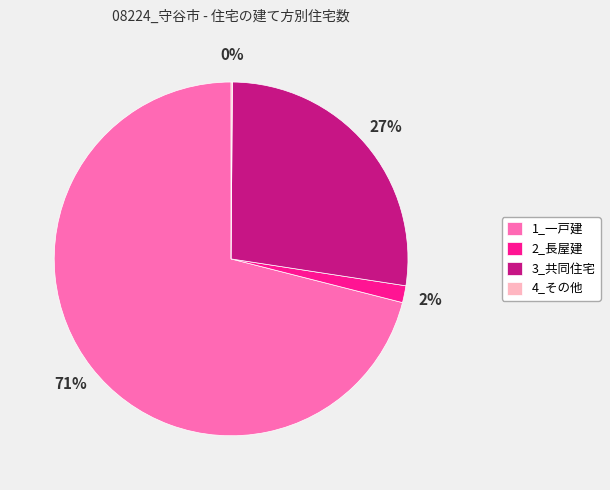

Is there a majority slice in this chart?

Yes